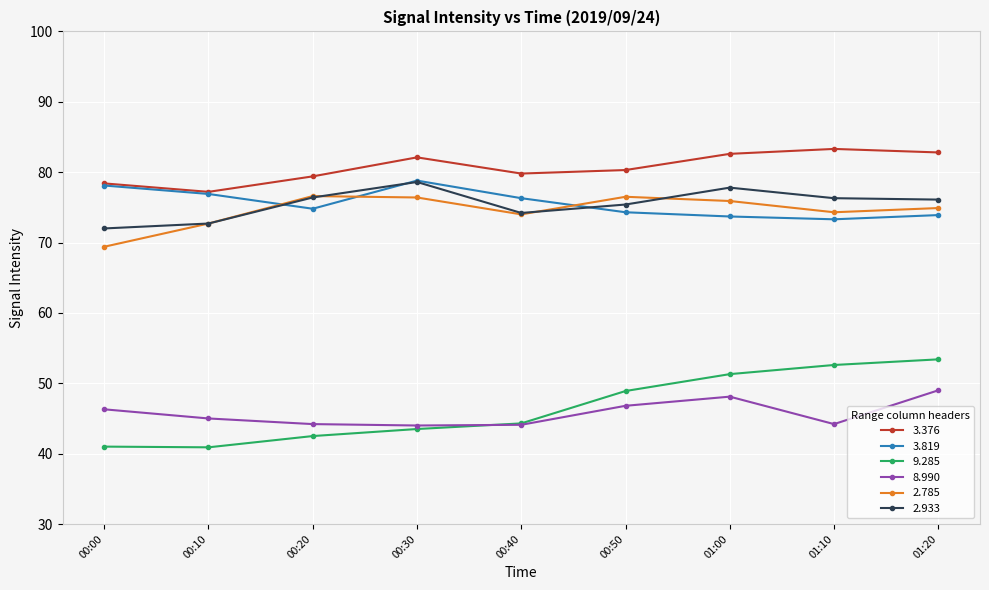

How many values in the 9.285 series exceed 44?

5